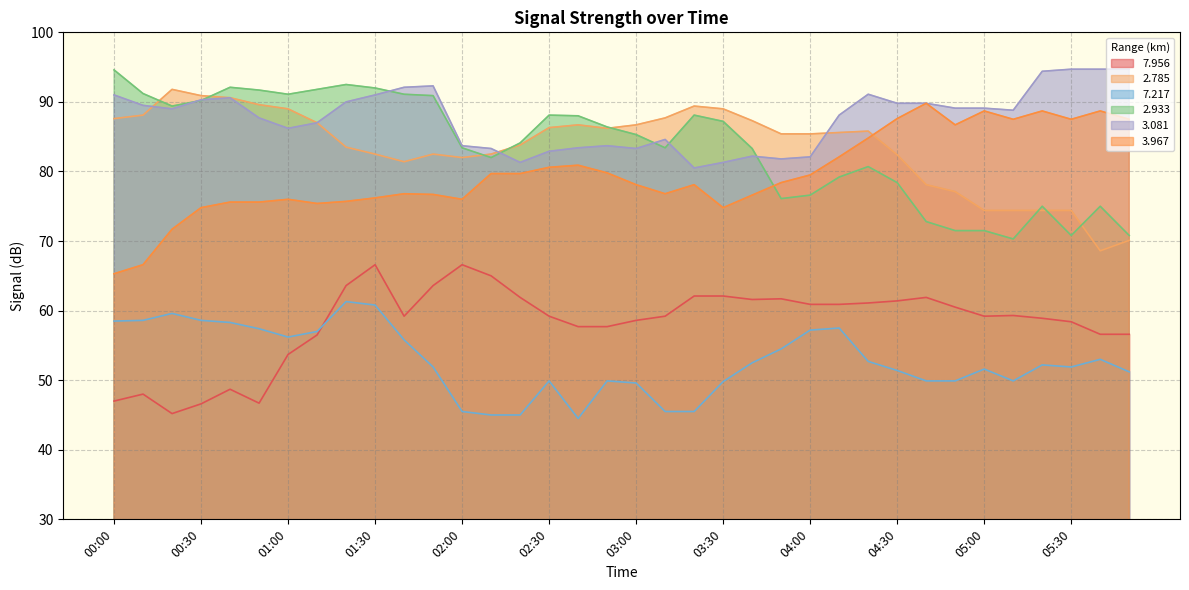

Is the value of   7.217 at 01:10 greater than the value of   3.081 at 04:50?

No